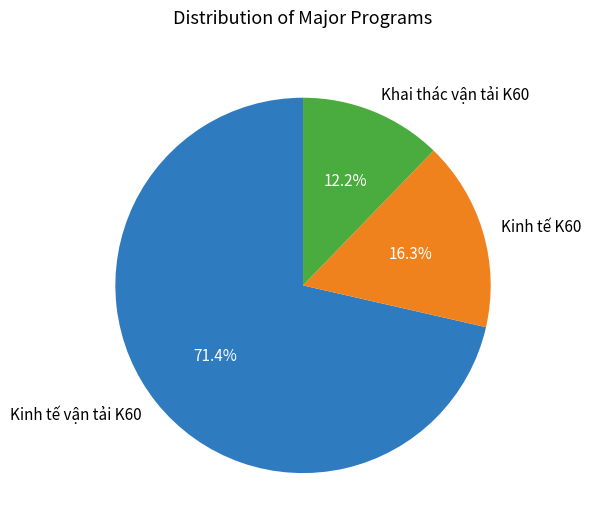

To the nearest percent, what portion does Khai thác vận tải K60 represent?

12%